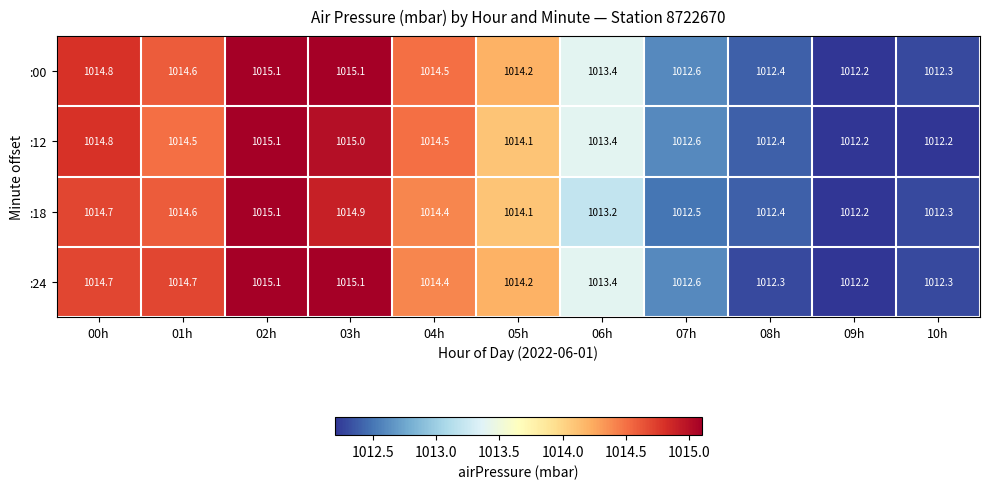

Is it true that :24 equals 1014.7 at 01h?

True